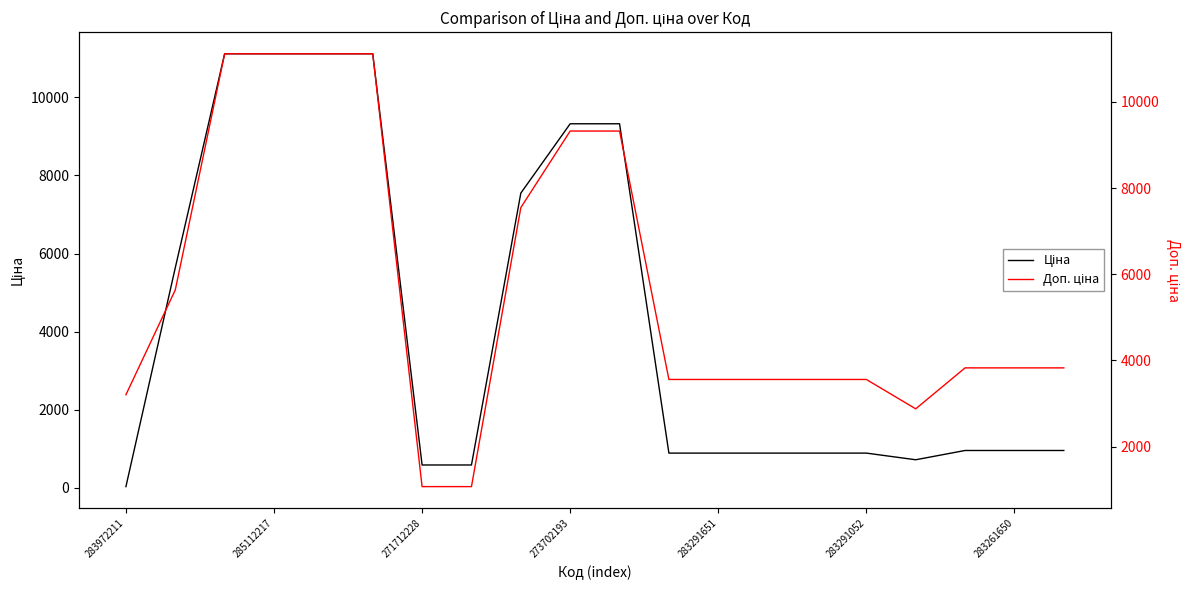

How many data points does each series have?

20